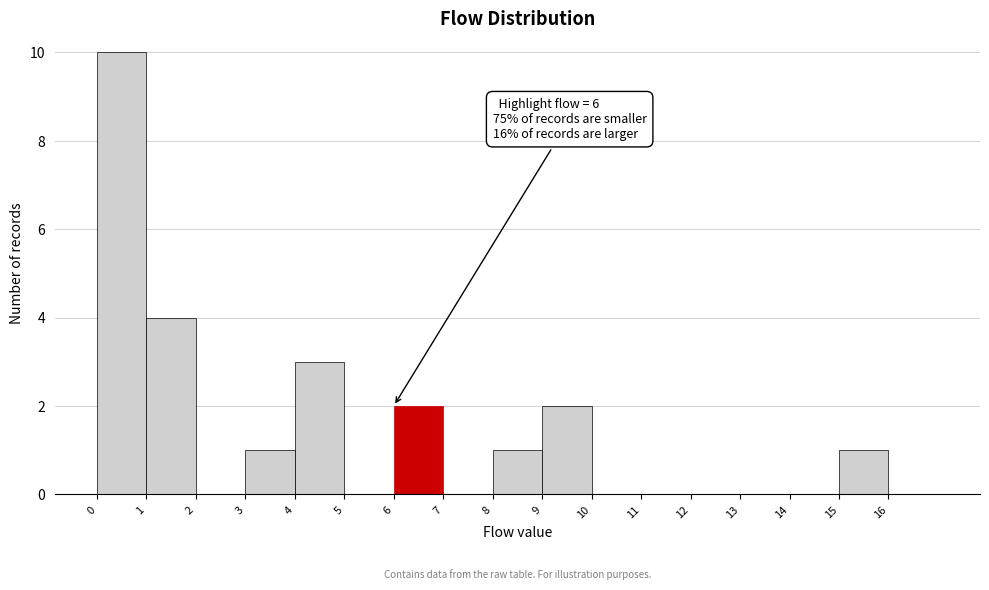

Which range on the x-axis has the tallest bar?

0 to 1